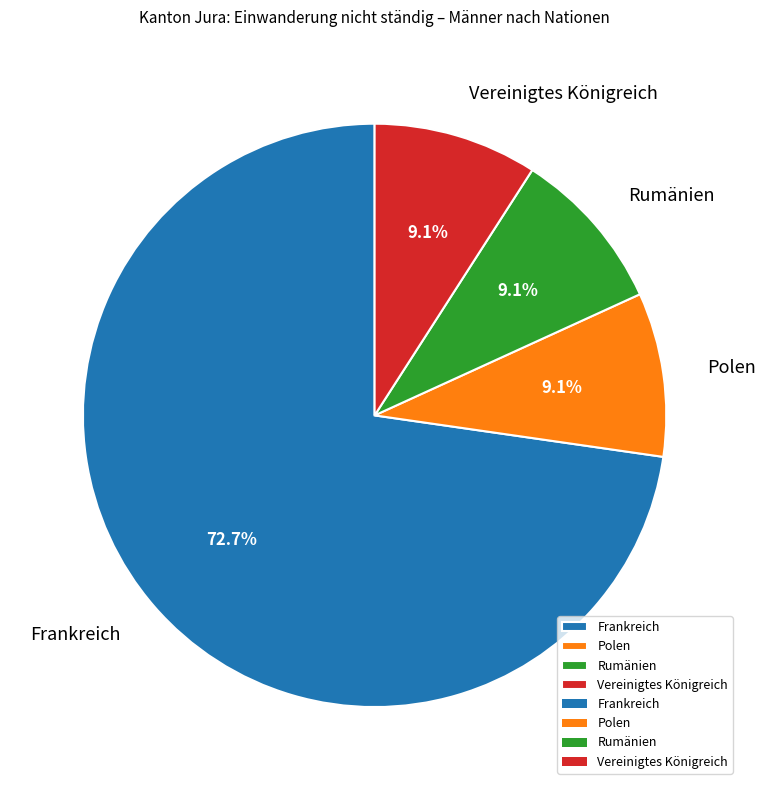

True or false: Frankreich accounts for 63% of the total.

False